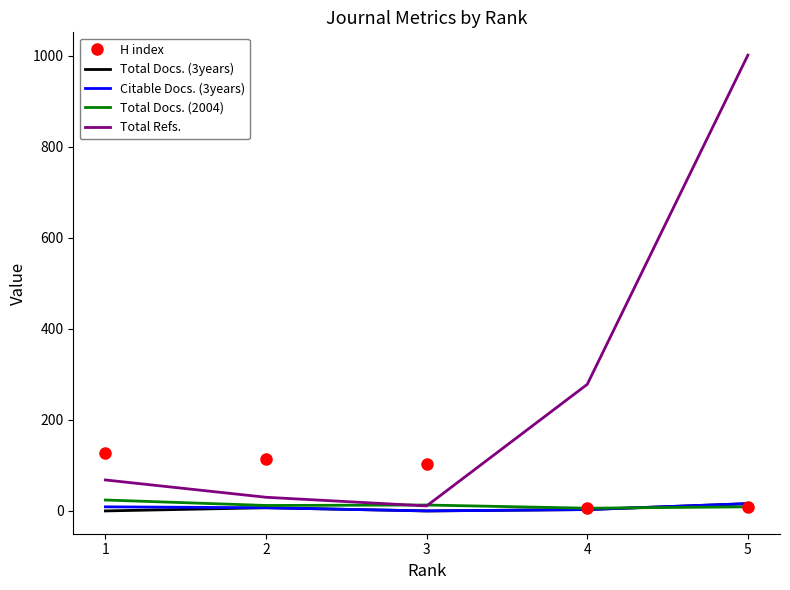

Rank the categories by Total Refs. value from highest to lowest.

5, 4, 1, 2, 3